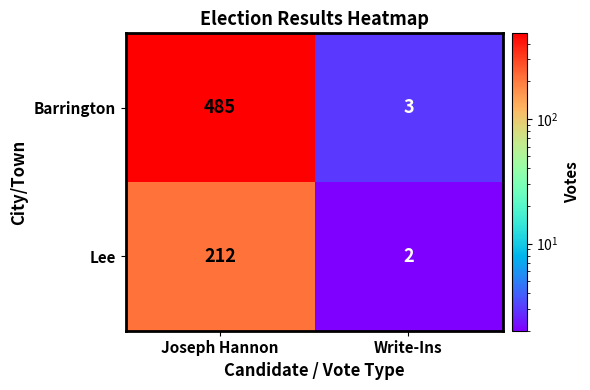

Which category has the highest value in the Lee series?

Joseph Hannon